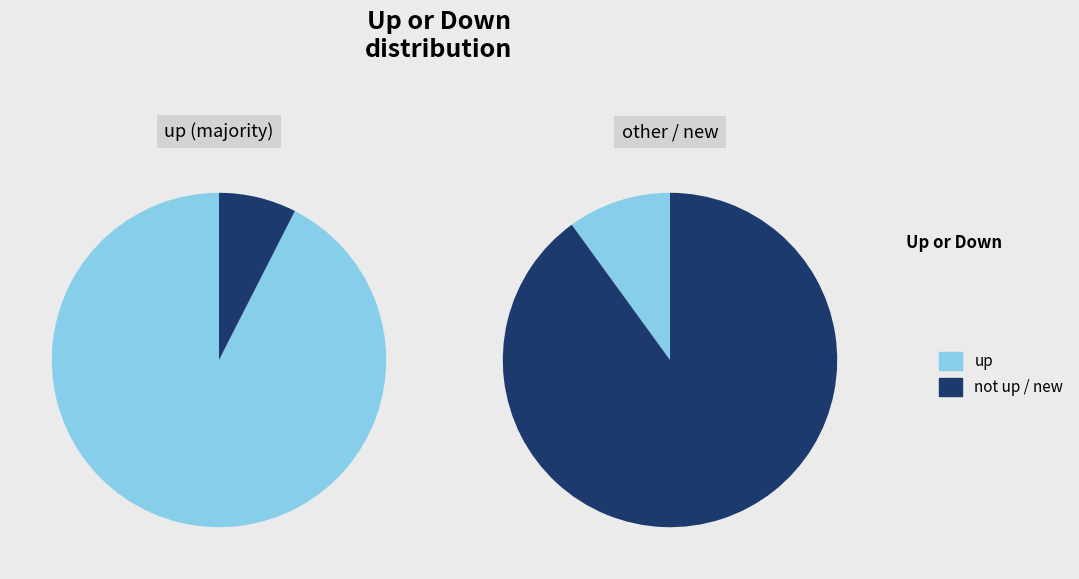

What is the total percentage of down and up?

93.3%